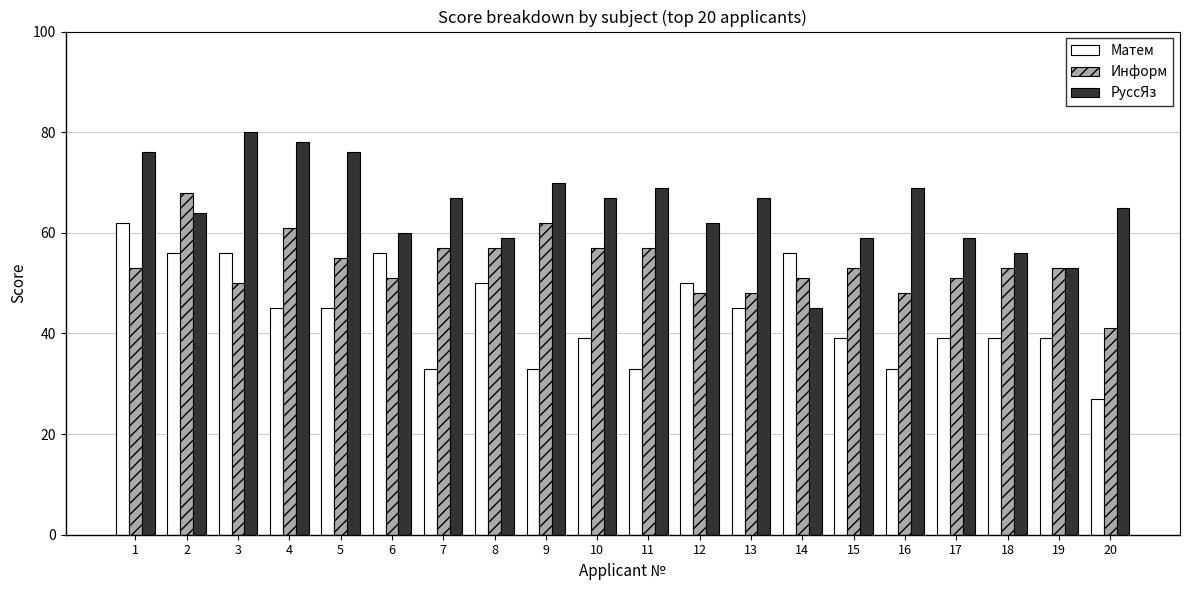

List the series in order of their overall mean, lowest first.

Матем, Информ, РуссЯз